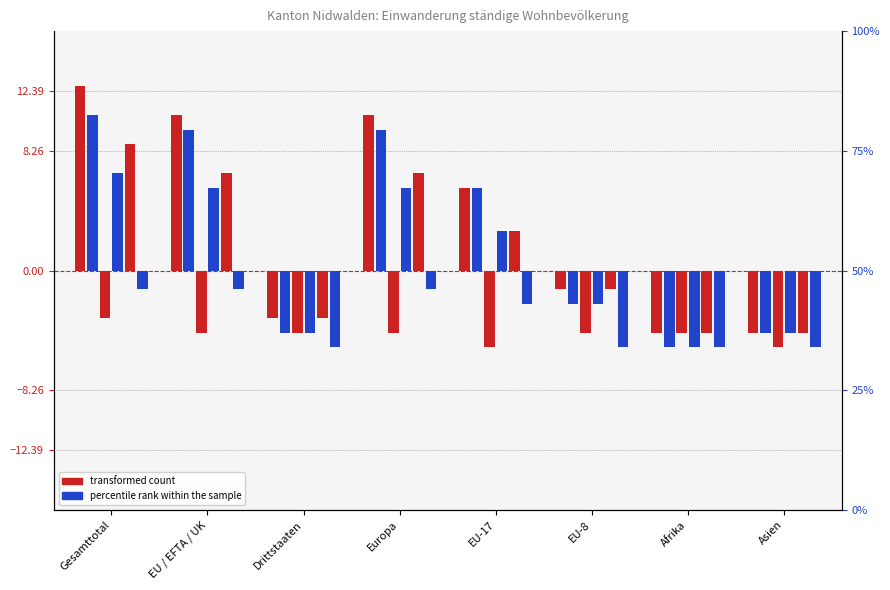

What is the lowest value of the Aufenthalter Total (col_7) series?

-5.3